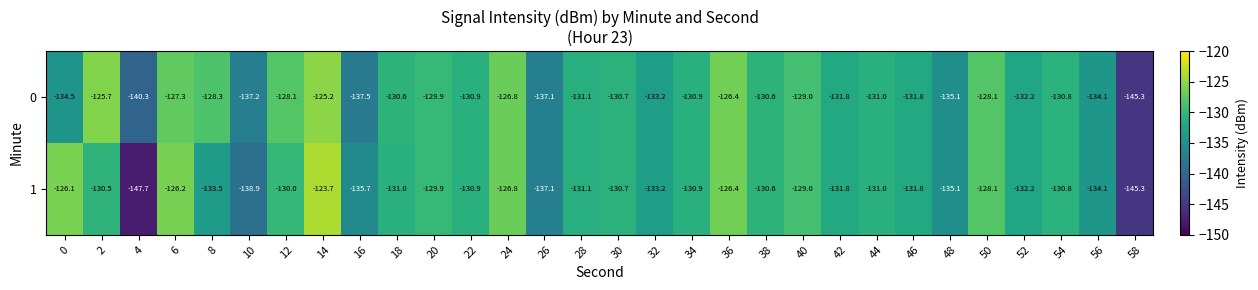

What is the difference between the 0 values at 20 and 54?

0.9